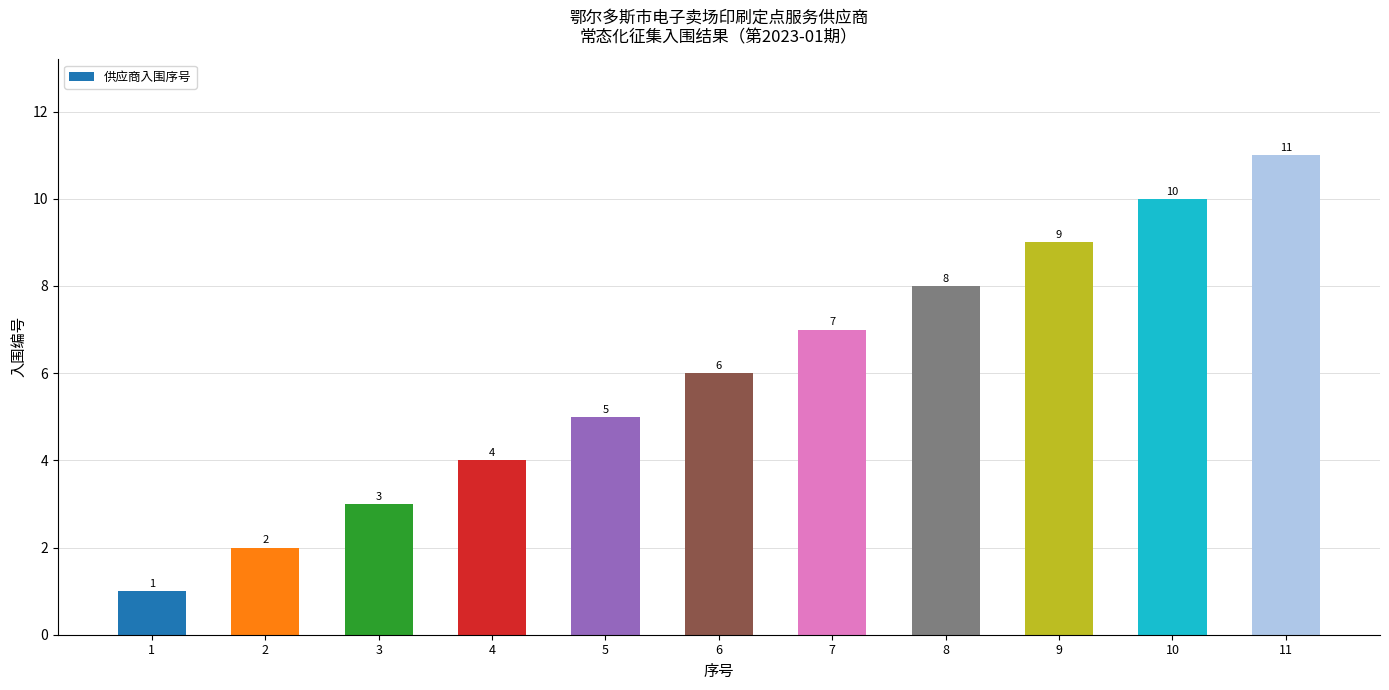

Reading left to right, extract all data points from this chart.

1	2	3	4	5	6	7	8	9	10	11